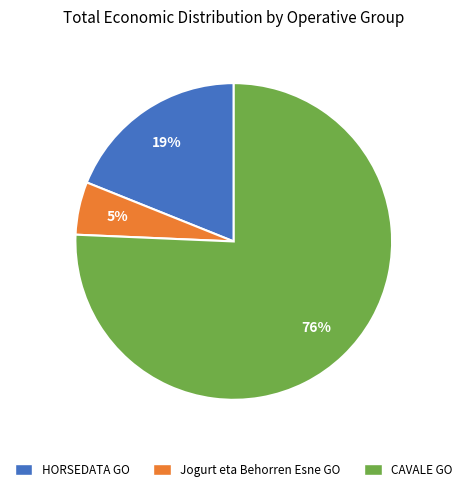

Approximately how many times larger is the value at Jogurt eta Behorren Esne GO compared to HORSEDATA GO?

0.3